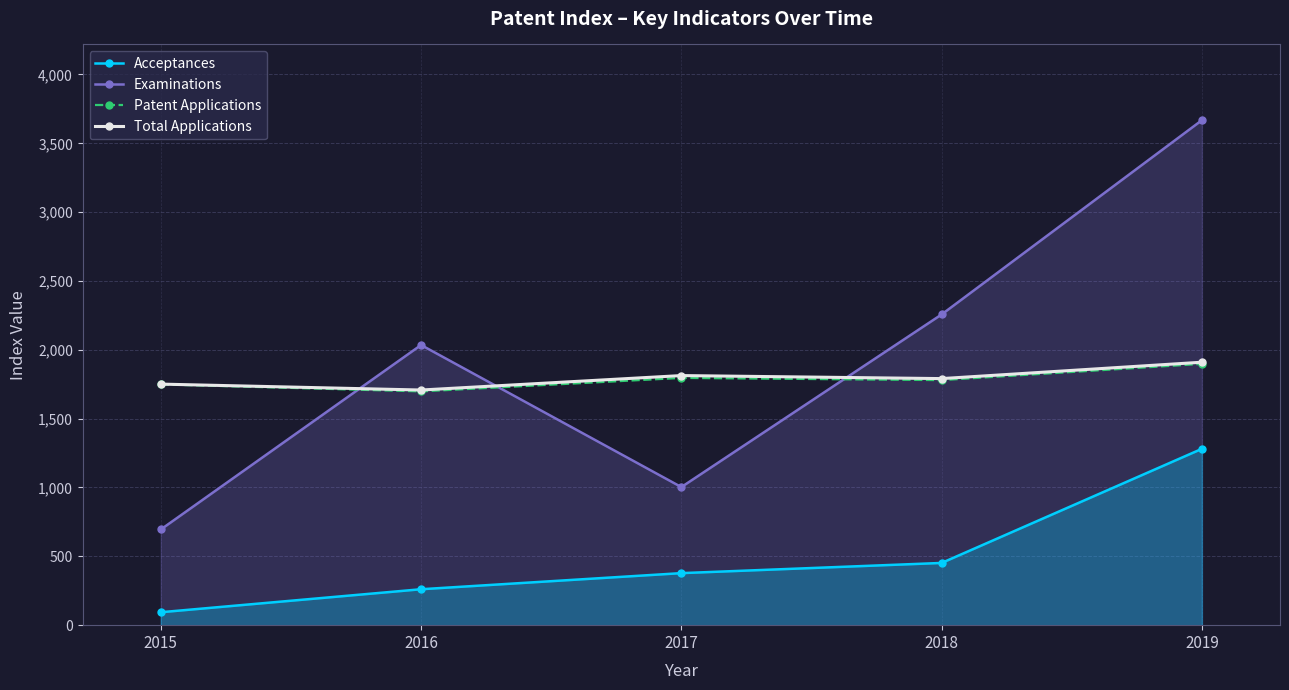

What value does the Examinations series have at 2019, to the nearest 100?

3700